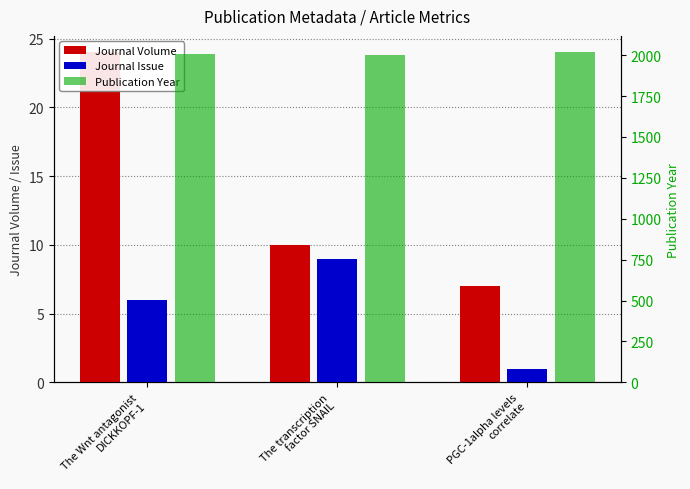

How many values in the Publication Year series are below 2005?

1